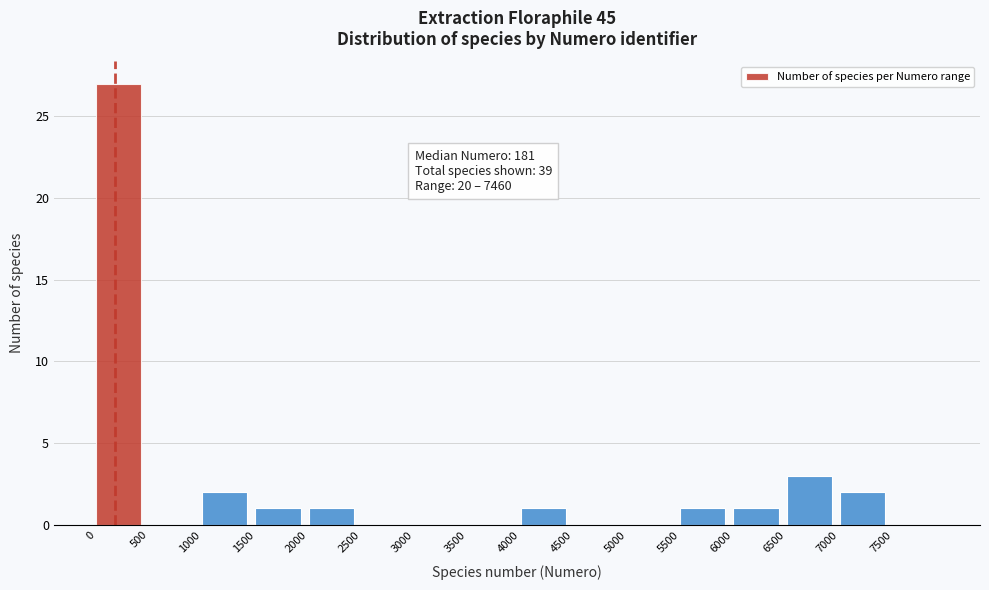

Over which range of the x-axis is the bar tallest?

0 to 500